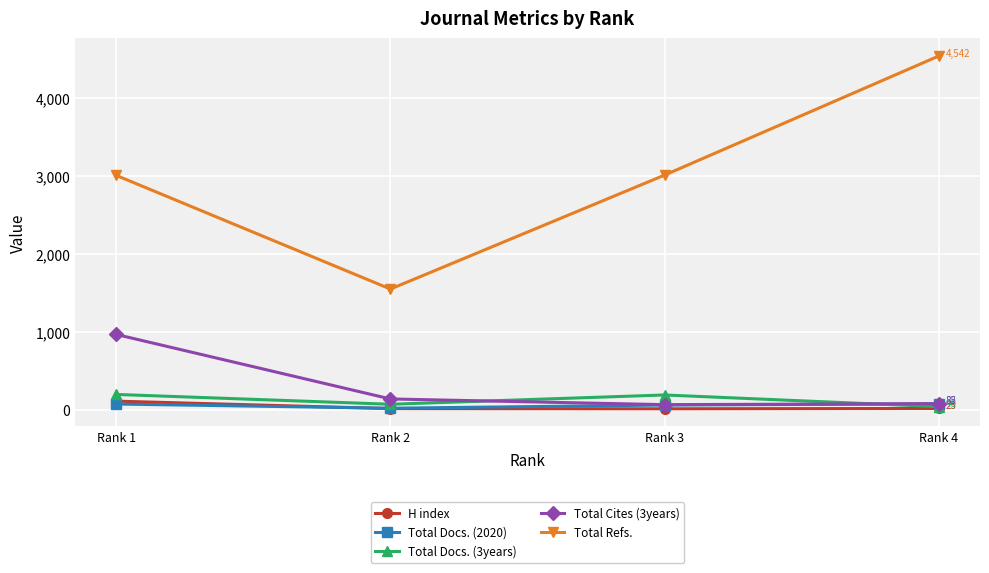

Which series changed the most between Rank 2 and Rank 3?

Total Refs.